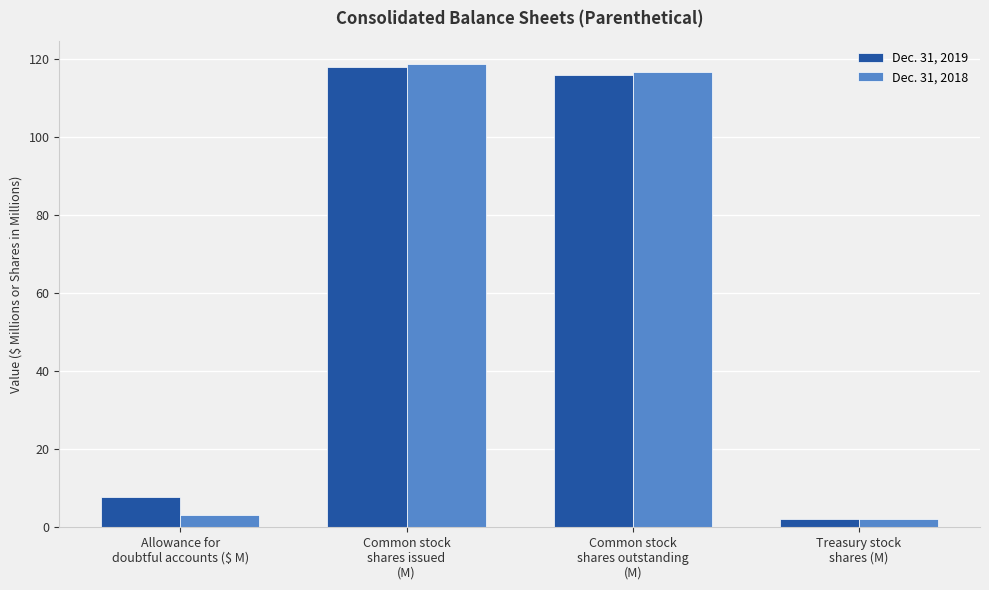

Which label corresponds to the largest value in the chart?

Common stock
shares issued
(M)